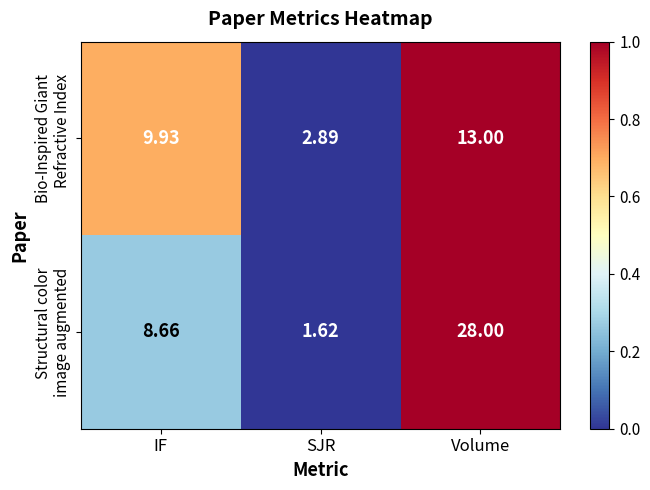

What is the difference between the highest and lowest values at IF?

1.3